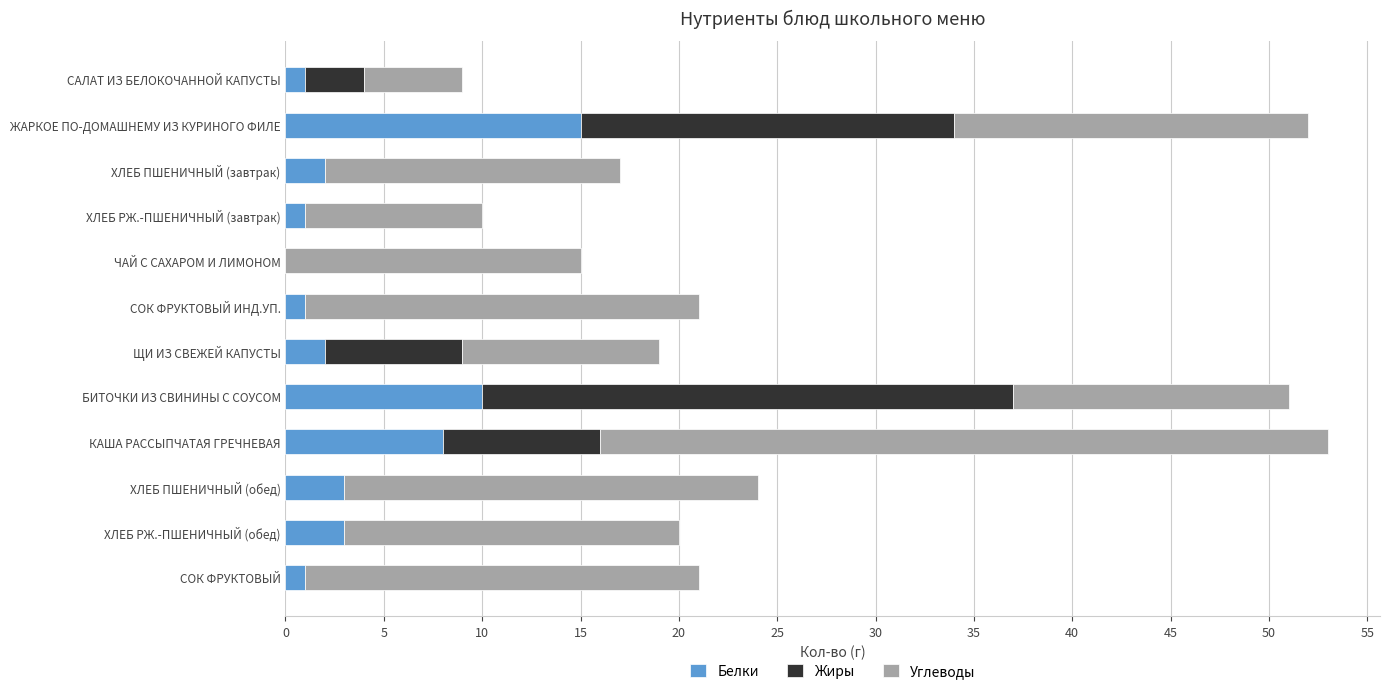

How many positive values does the Белки series have?

11